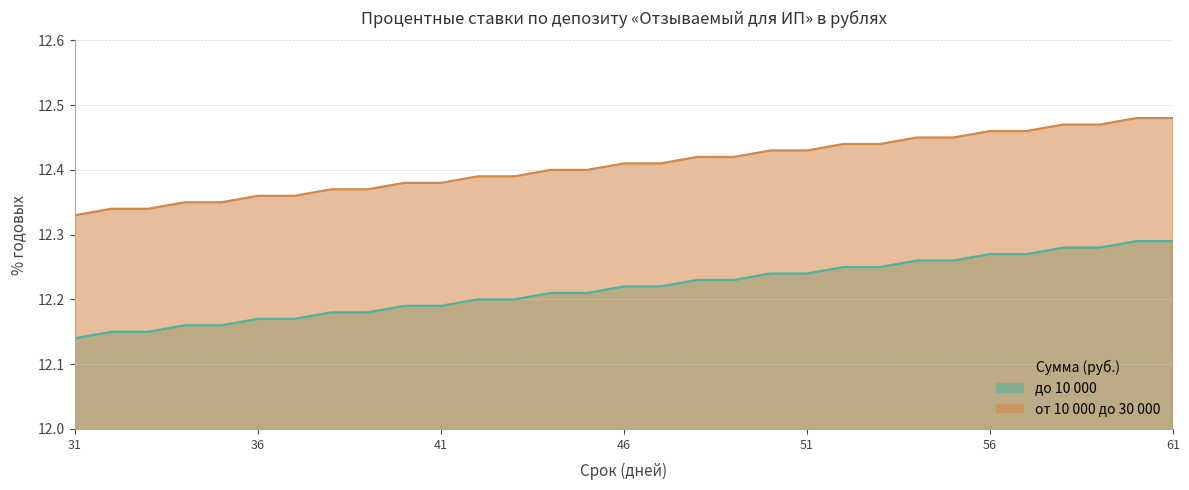

Reading left to right, what are all the values shown in this chart?

до 10 000: 12.1	12.2	12.2	12.2	12.2	12.2	12.2	12.2	12.2	12.2	12.2	12.2	12.2	12.2	12.2	12.2	12.2	12.2	12.2	12.2	12.2	12.2	12.2	12.3	12.3	12.3	12.3	12.3	12.3	12.3	12.3
от 10 000 до 30 000: 12.3	12.3	12.3	12.3	12.3	12.4	12.4	12.4	12.4	12.4	12.4	12.4	12.4	12.4	12.4	12.4	12.4	12.4	12.4	12.4	12.4	12.4	12.4	12.4	12.4	12.5	12.5	12.5	12.5	12.5	12.5